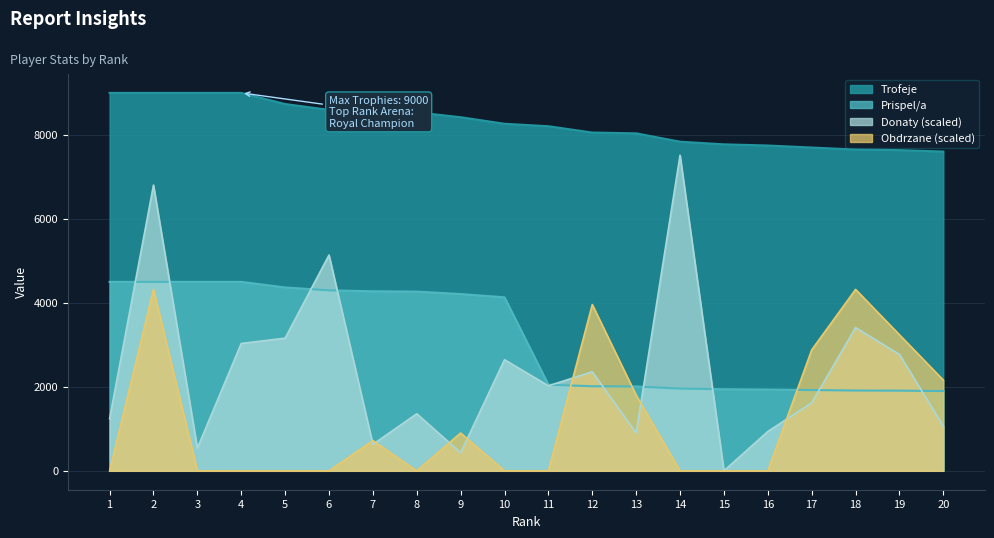

Which label corresponds to the smallest value in the chart?

15